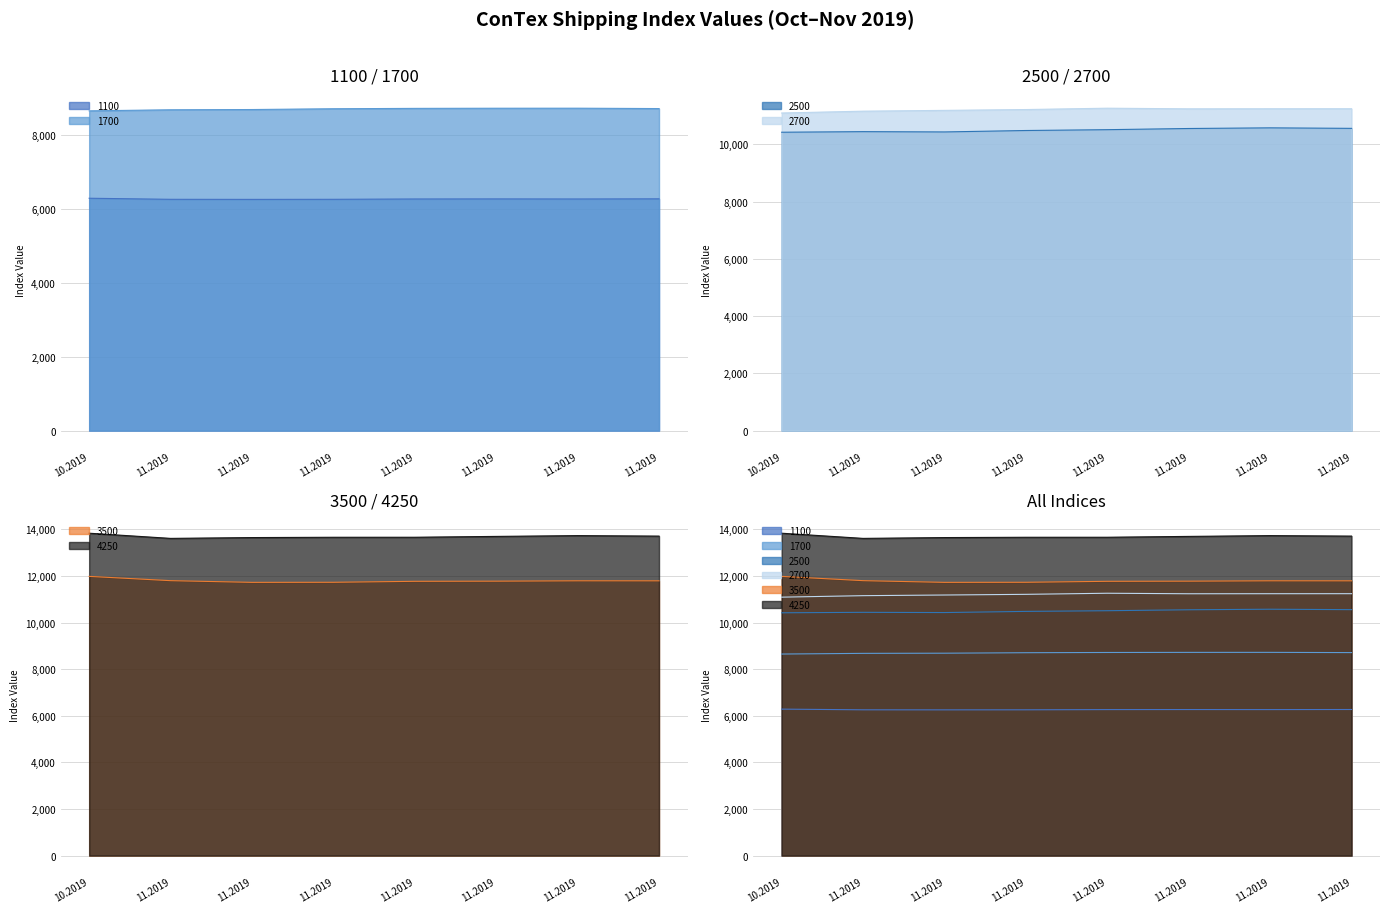

Where is 2700 nearest to the value 11175?

11.2019